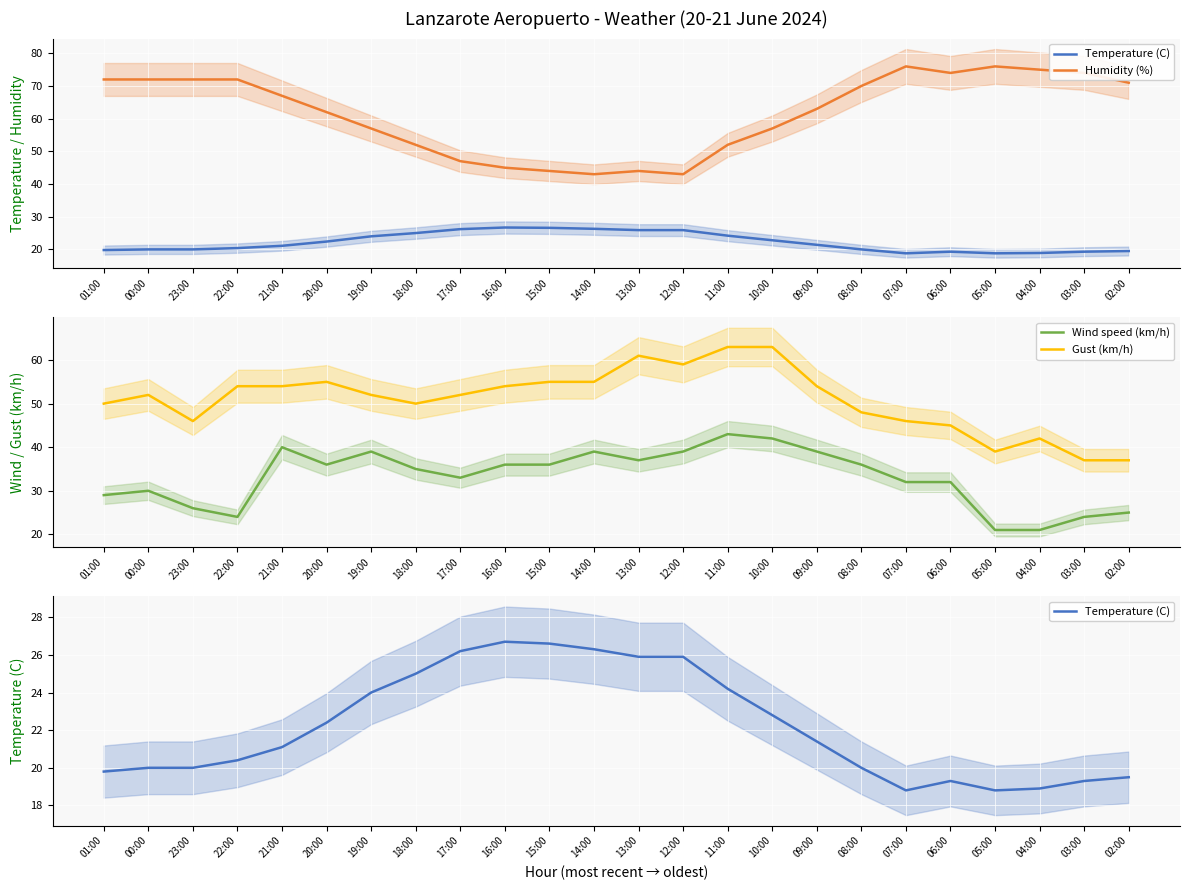

Which series changed the most between 18:00 and 15:00?

Humidity (%)